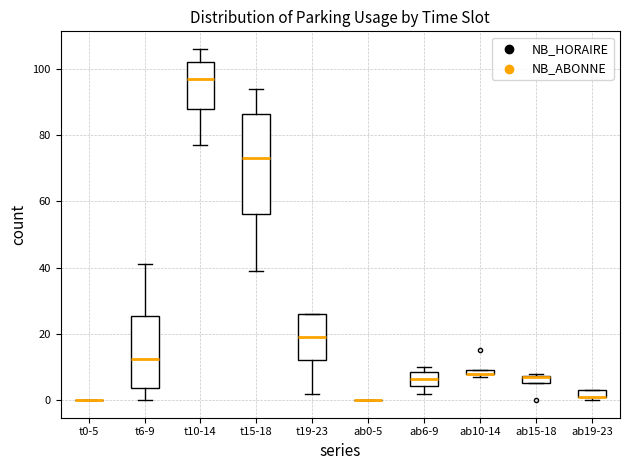

Which box is the tallest, from its lower edge to its upper edge?

t15-18